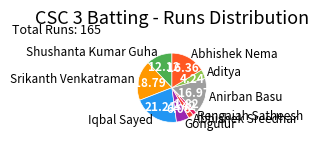

What is the smallest slice in the pie chart?

Rengaiah Satheesh